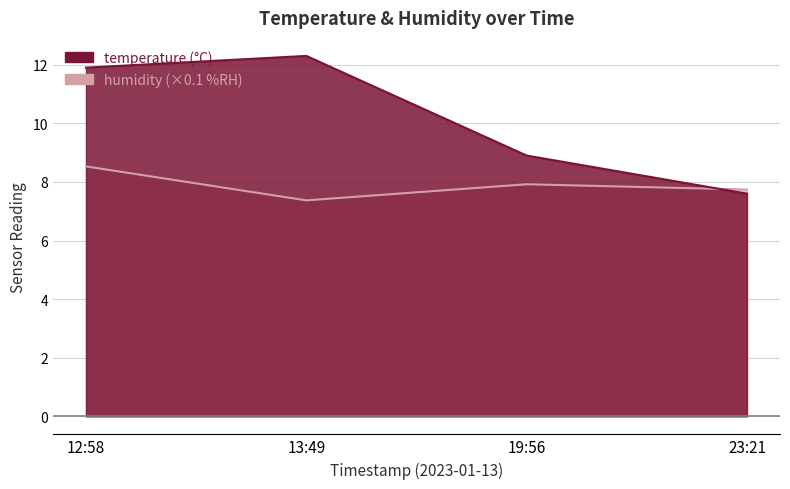

List the series in order of their overall mean, lowest first.

humidity, temperature